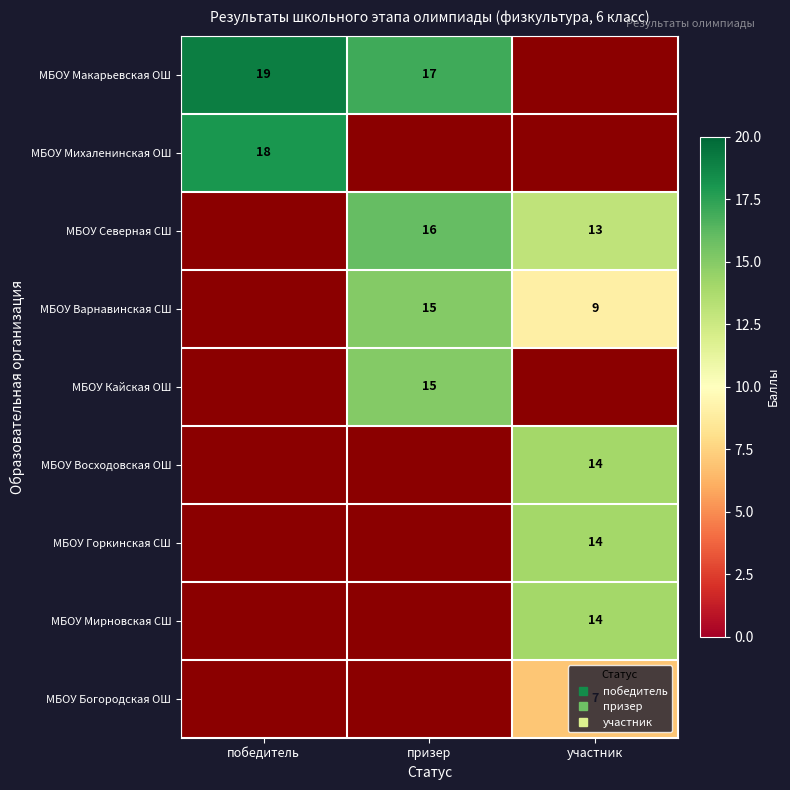

Which label corresponds to the largest value in the chart?

победитель